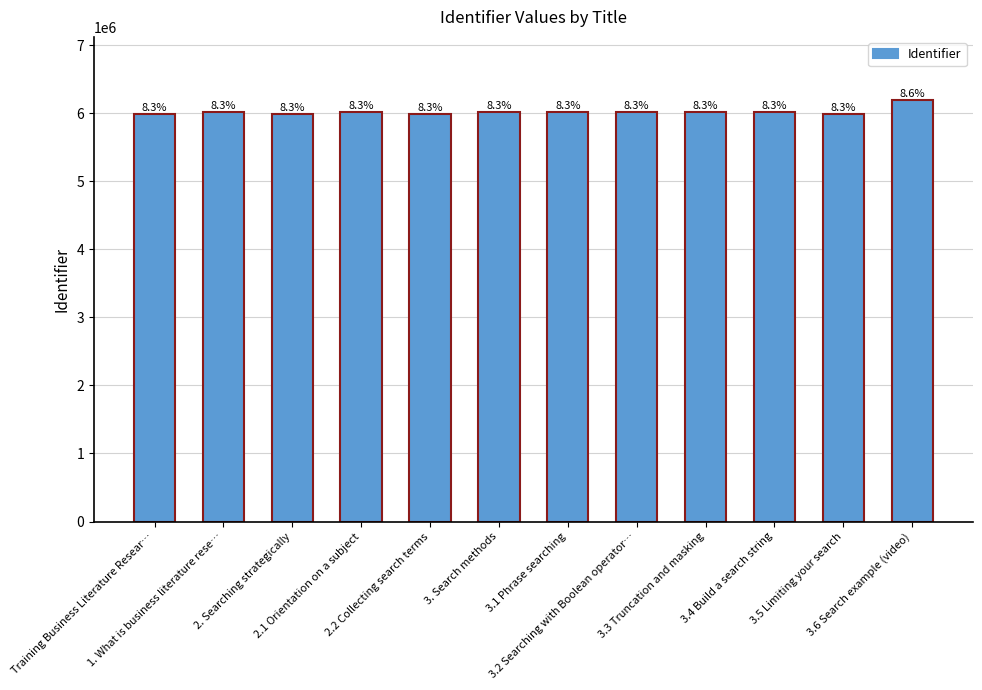

What is the ratio of the value at 3.6 Search example (video) to the value at 3.3 Truncation and masking?

1.0